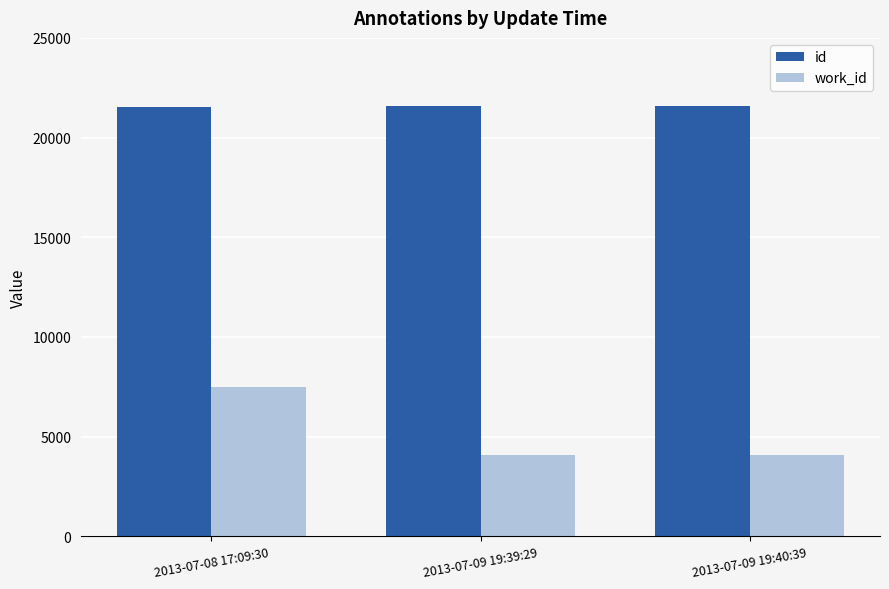

List the series in order of their peak value, highest first.

id, work_id